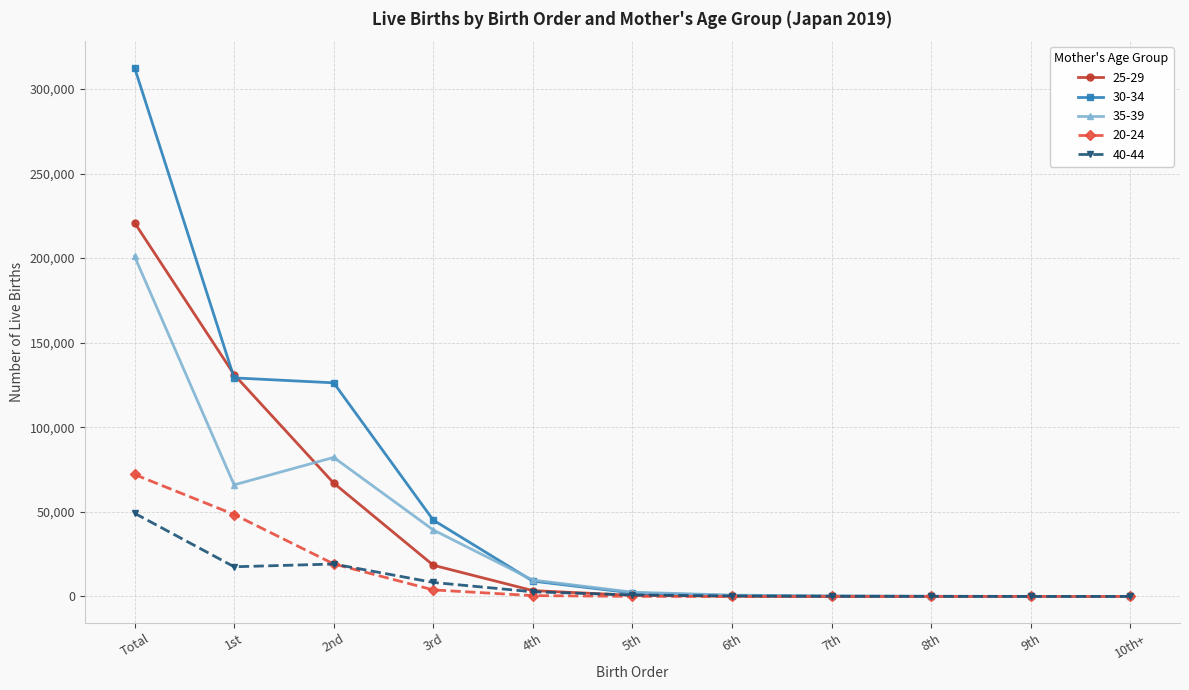

Between Total and 1st, which series saw the biggest shift?

30-34